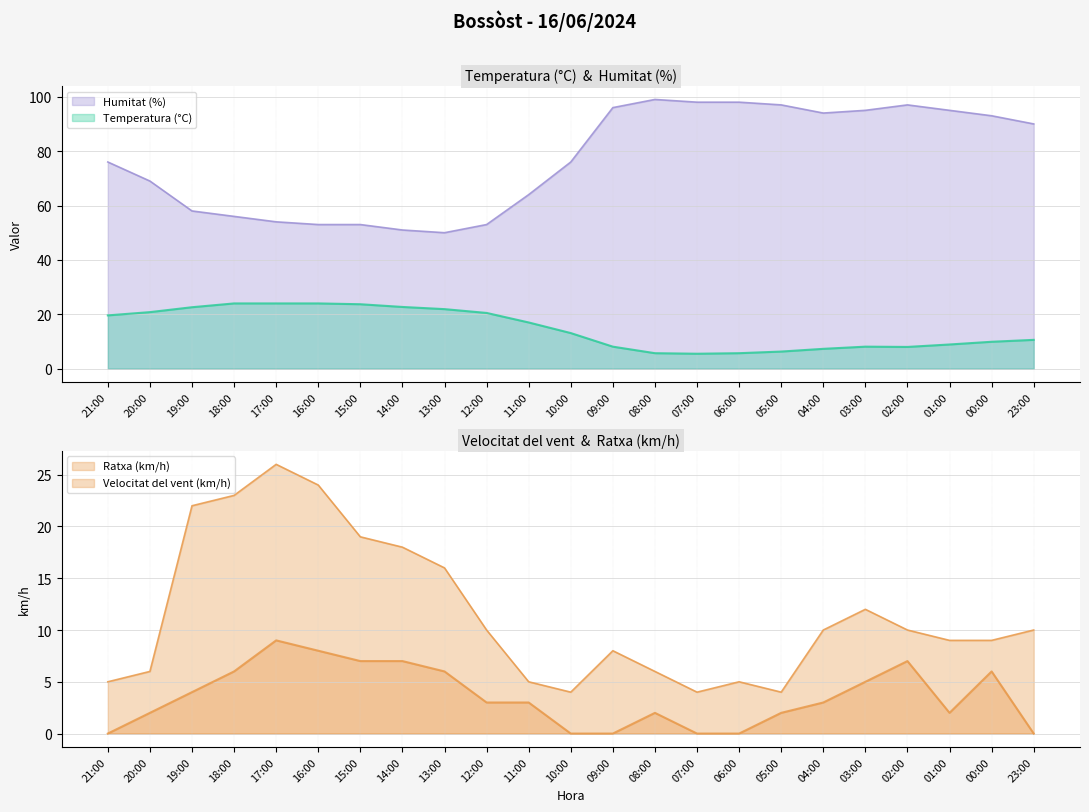

What are all the series names shown in the legend?

Temperatura (°C), Humitat (%), Velocitat del vent (km/h), Ratxa (km/h)